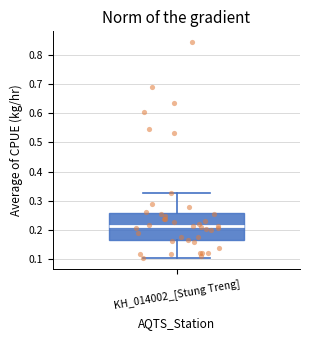

Where does the upper whisker of the box for KH_014002_[Stung Treng] end on the y-axis? The values are not printed on the chart, so give them approximately, as read against the axis.

0.33